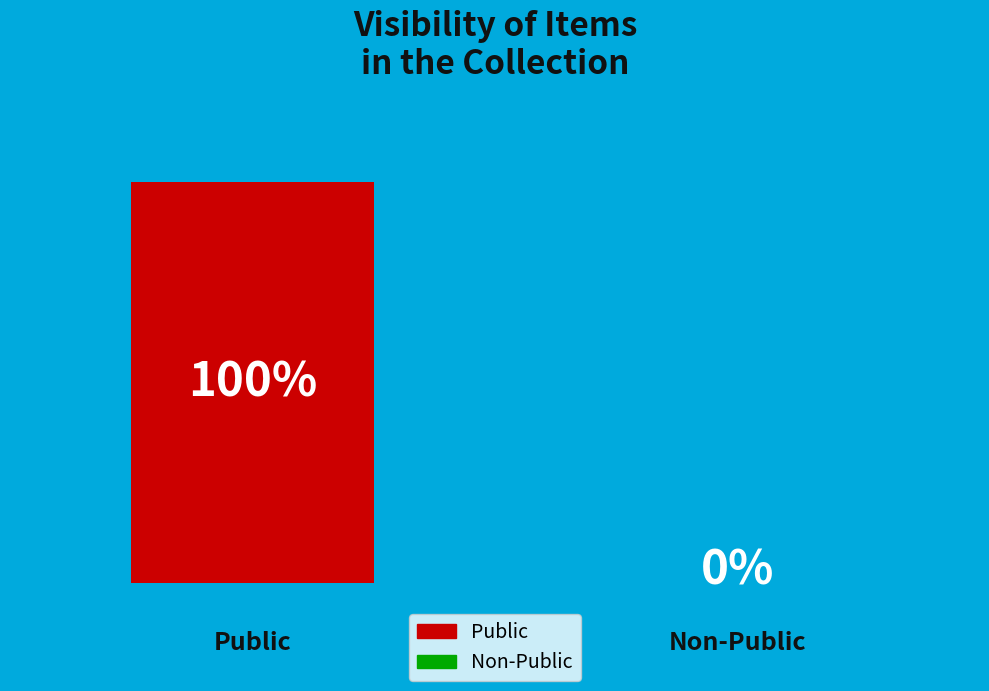

What is the total percentage of 0.0 and 0.5?

100.0%